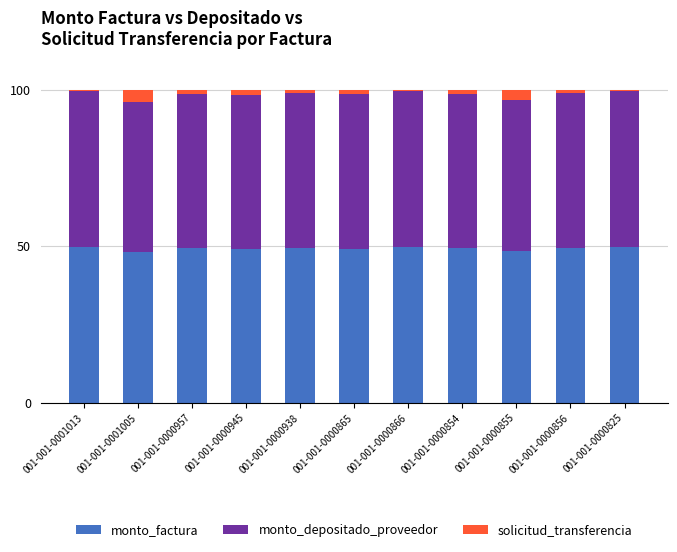

What is the total value across all series at 001-001-0001005?

100.0